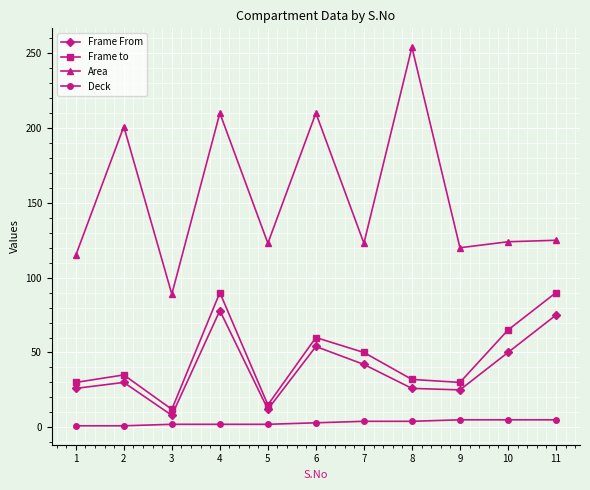

What is the maximum value for Frame From?

78